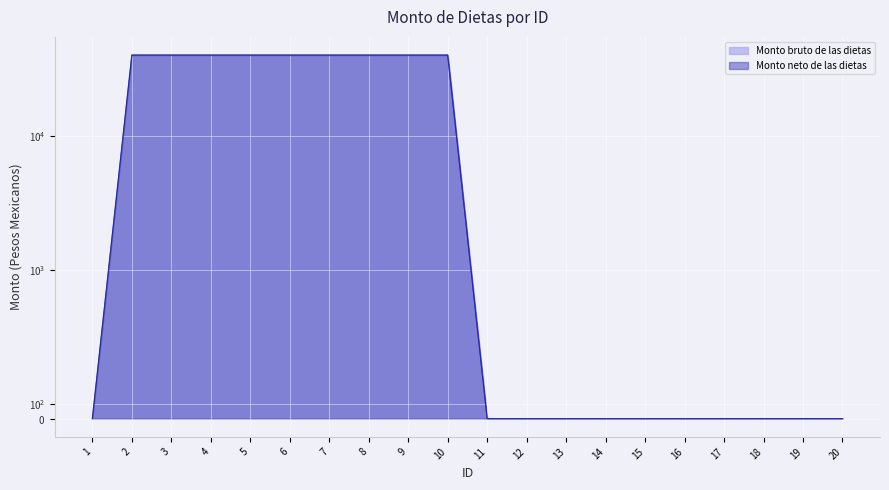

How many positive values does the Monto bruto de las dietas series have?

9